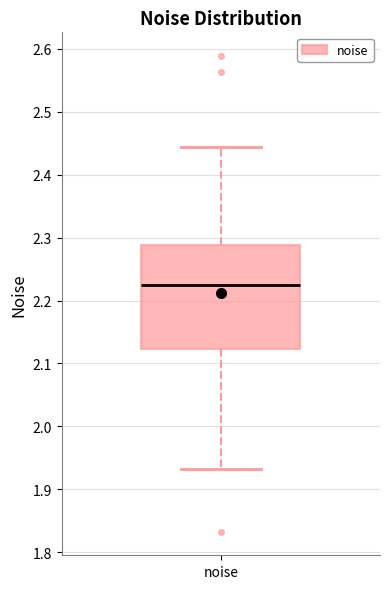

Transcribe this box plot: give where the median line is, the range the box spans, and where the two whiskers end, as read against the y-axis. The values are not printed on the chart, so give them approximately, as read against the axis.

median 2.23, box 2.12 to 2.29, whiskers 1.93 to 2.44